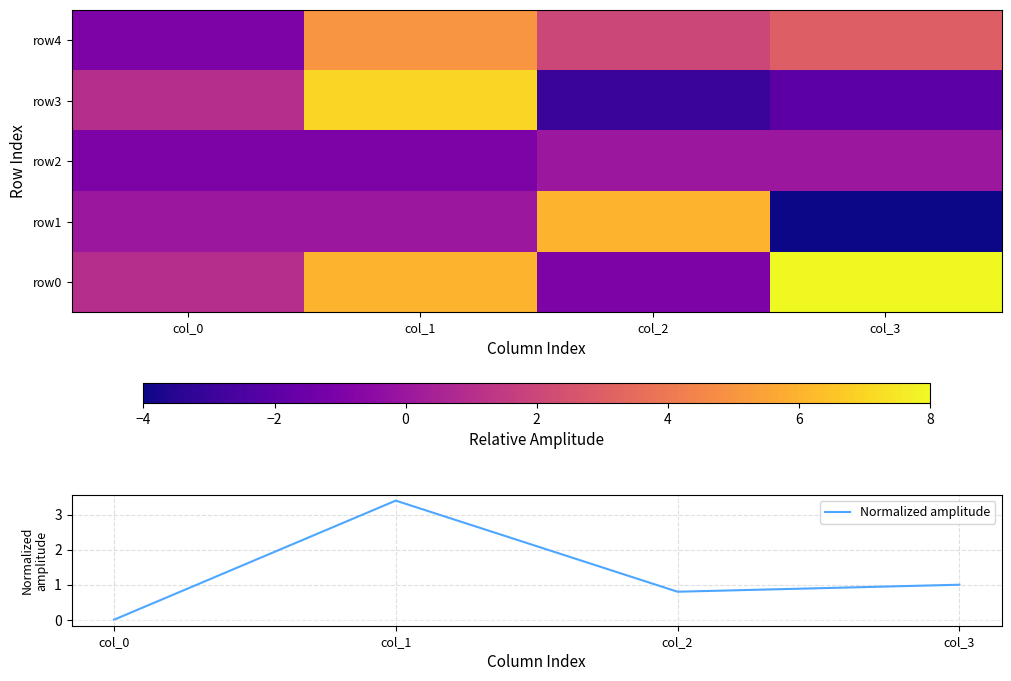

Reading right to left, list all the values displayed in this chart.

row0: col_3=8.0	col_2=-1.0	col_1=6.0	col_0=1.0
row1: col_3=-4.0	col_2=6.0	col_1=0.0	col_0=0.0
row2: col_3=0.0	col_2=0.0	col_1=-1.0	col_0=-1.0
row3: col_3=-2.0	col_2=-3.0	col_1=7.0	col_0=1.0
row4: col_3=3.0	col_2=2.0	col_1=5.0	col_0=-1.0
Normalized amplitude: col_3=1.0	col_2=0.8	col_1=3.4	col_0=0.0